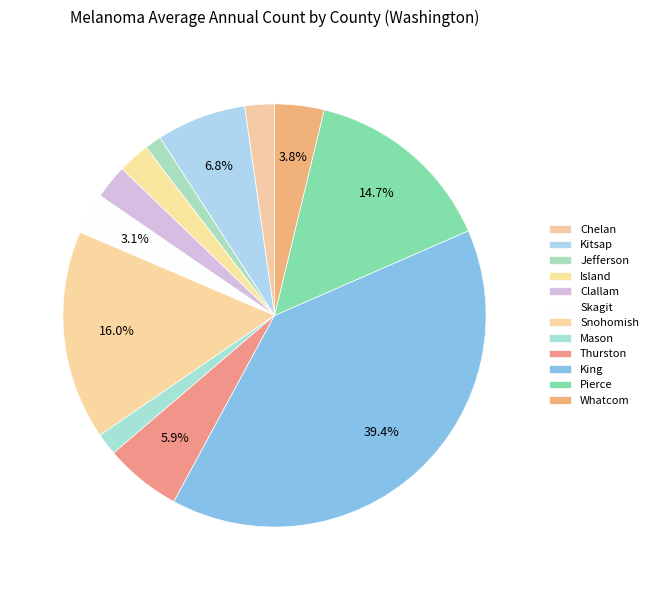

How many segments does this pie chart have?

12